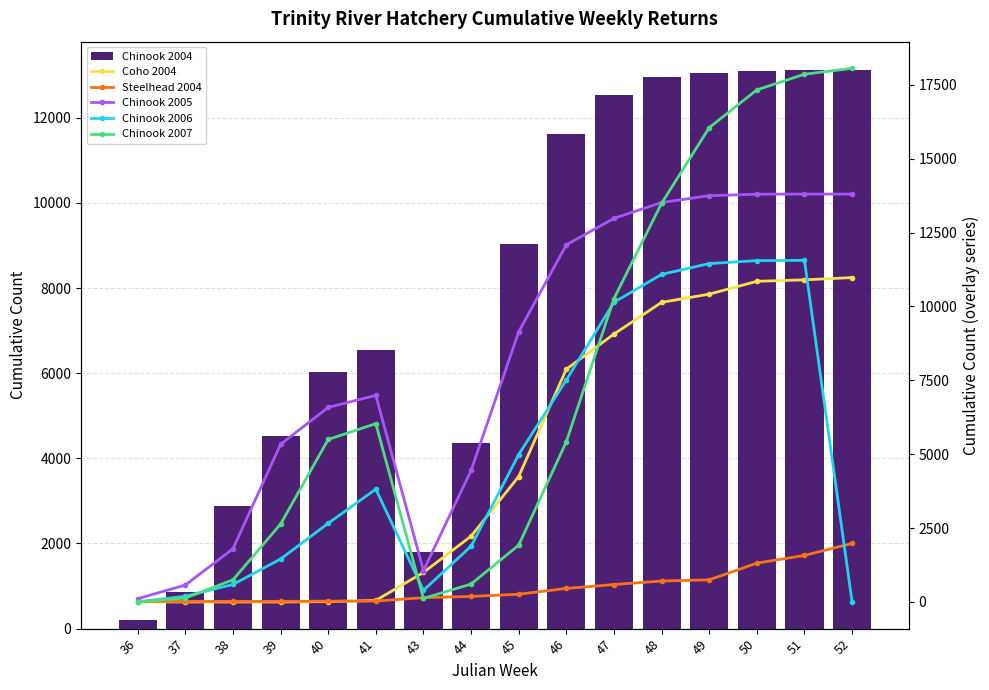

Reading left to right, transcribe all the data shown in this chart.

Chinook 2004: 212	870	2888	4535	6017	6550	1807	4355	9033	11625	12528	12962	13054	13107	13127	13129
Coho 2004: 0	0	0	0	11	51	998	2225	4245	7877	9065	10138	10416	10850	10900	10977
Steelhead 2004: 14	19	20	20	27	29	145	186	261	458	589	708	748	1313	1575	1979
Chinook 2005: 109	572	1798	5334	6584	6990	1060	4449	9142	12084	12981	13517	13749	13798	13802	13802
Chinook 2006: 6	193	591	1452	2661	3818	392	1887	4987	7513	10141	11084	11451	11550	11560	0
Chinook 2007: 0	132	748	2635	5499	6034	120	605	1922	5422	10263	13490	16050	17328	17859	18057